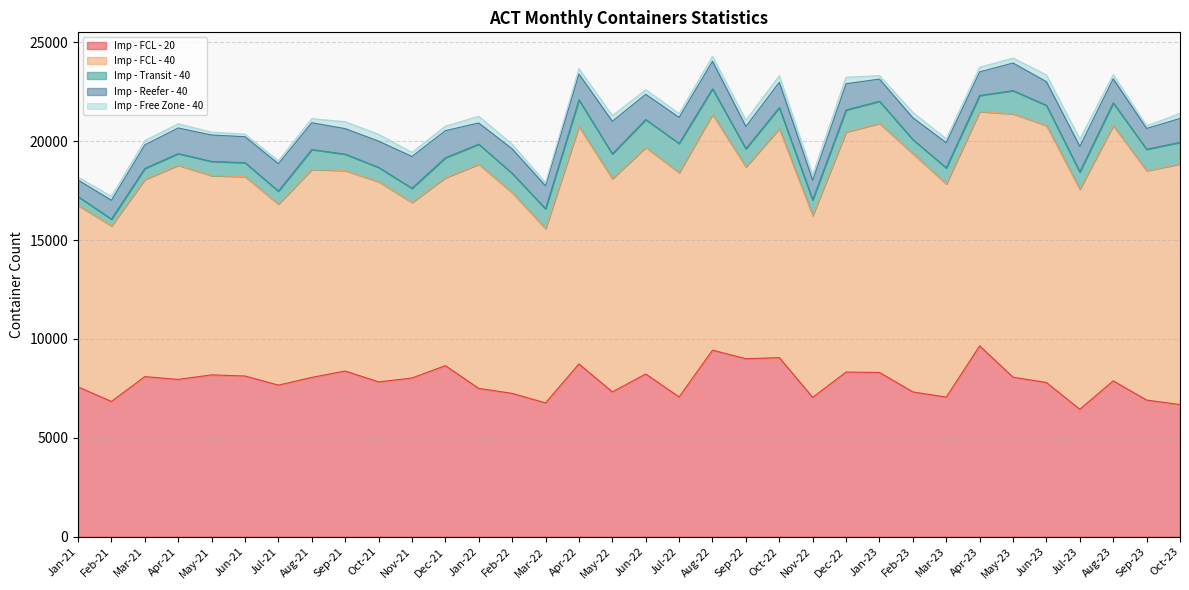

What is the spread (max minus min) of values at Jun-22?

11219